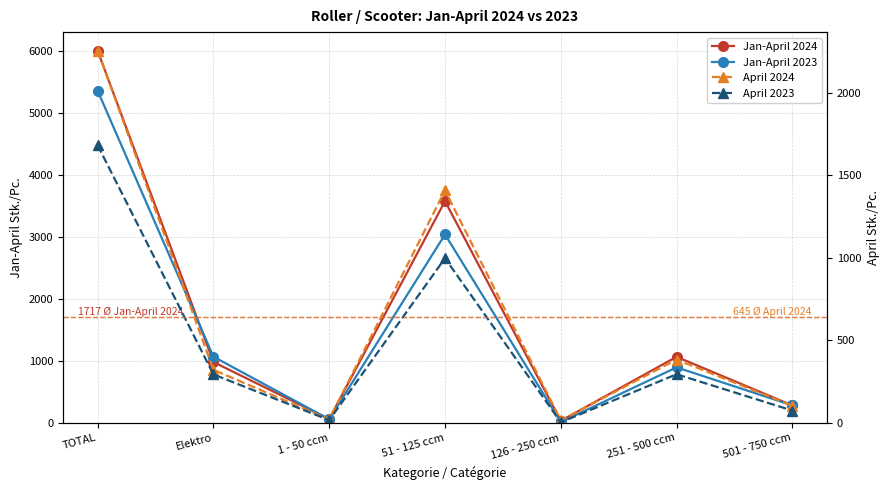

What position from the right is 1 - 50 ccm?

5